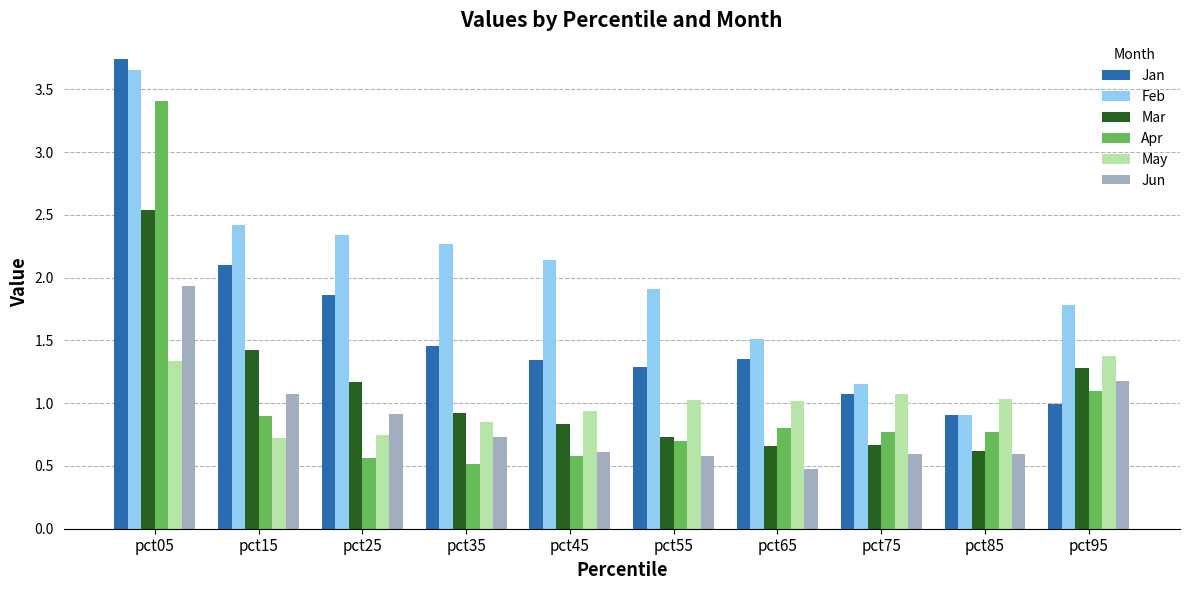

At which label does Jan reach its minimum?

pct85